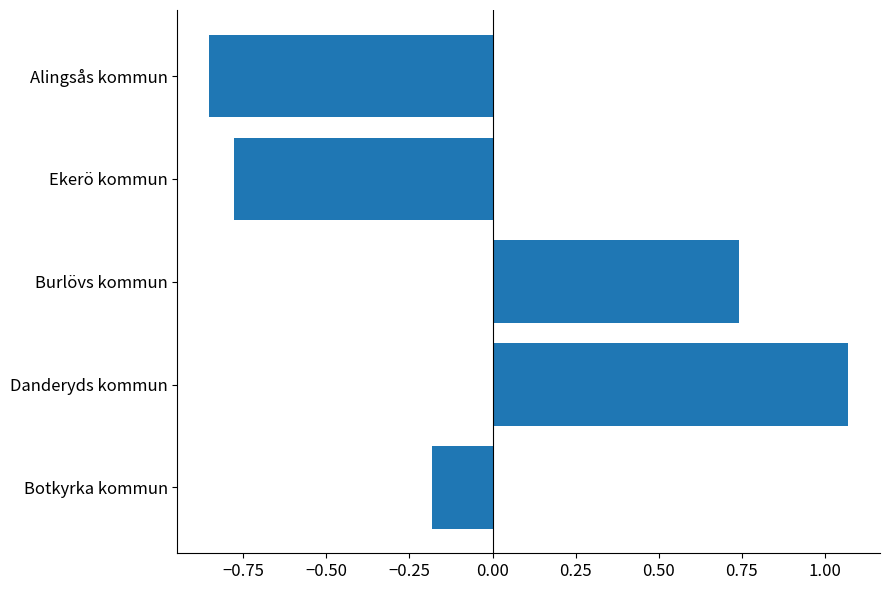

How many negative values are there?

3